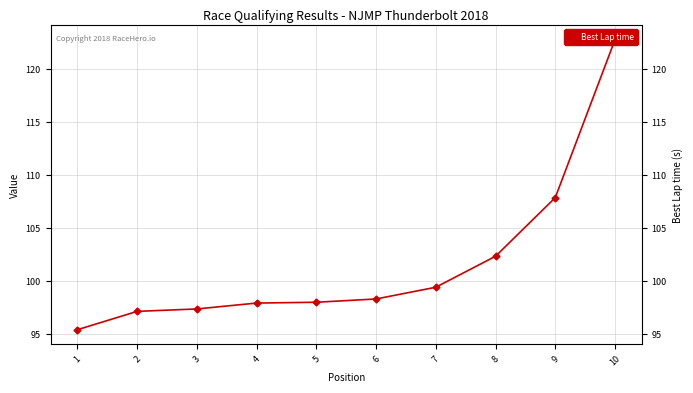

Is it true that the value at 9 is 107.9?

True